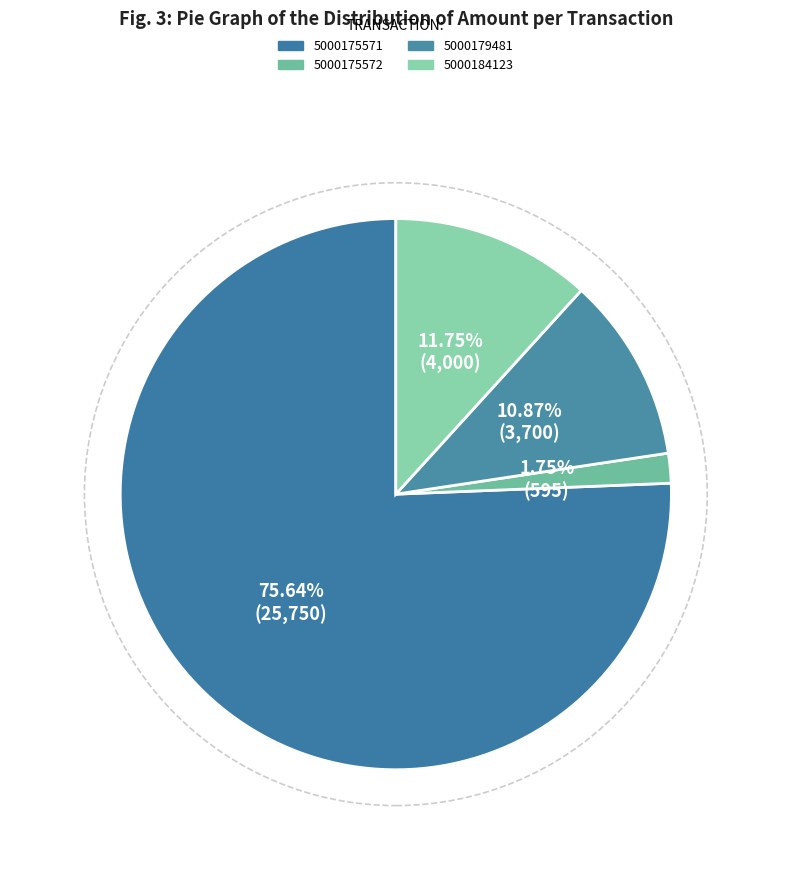

The 5000184123 slice represents 20% of the pie. True or false?

False